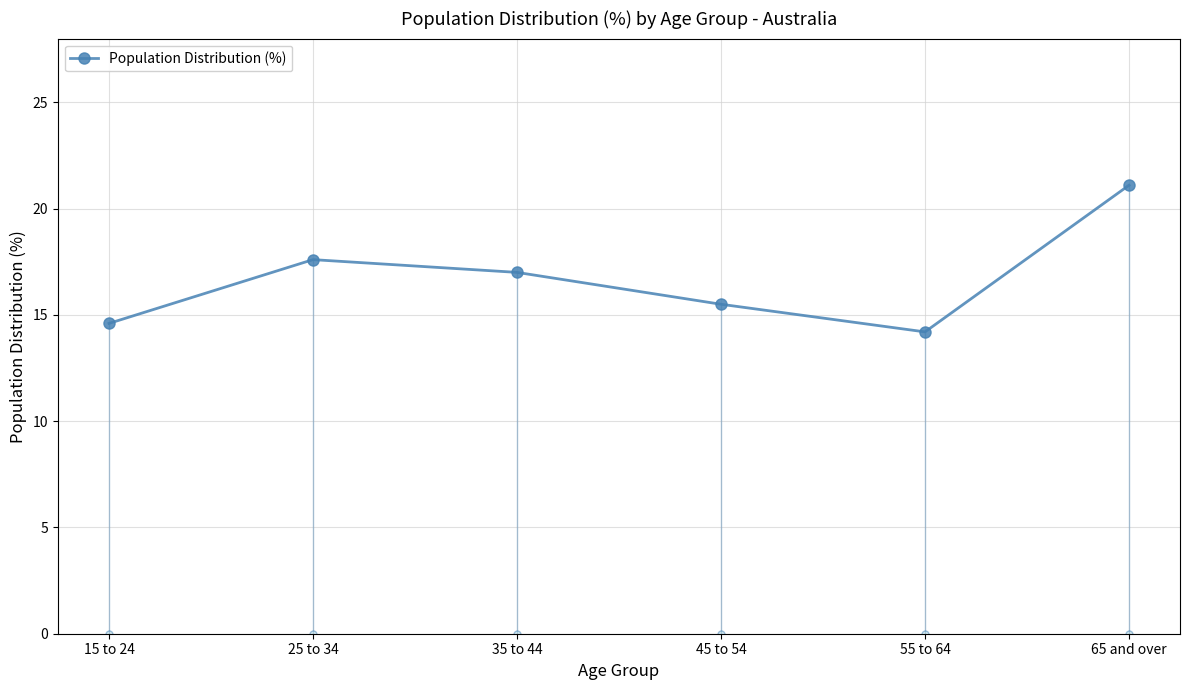

The value at 55 to 64 is 7.9. True or false?

False